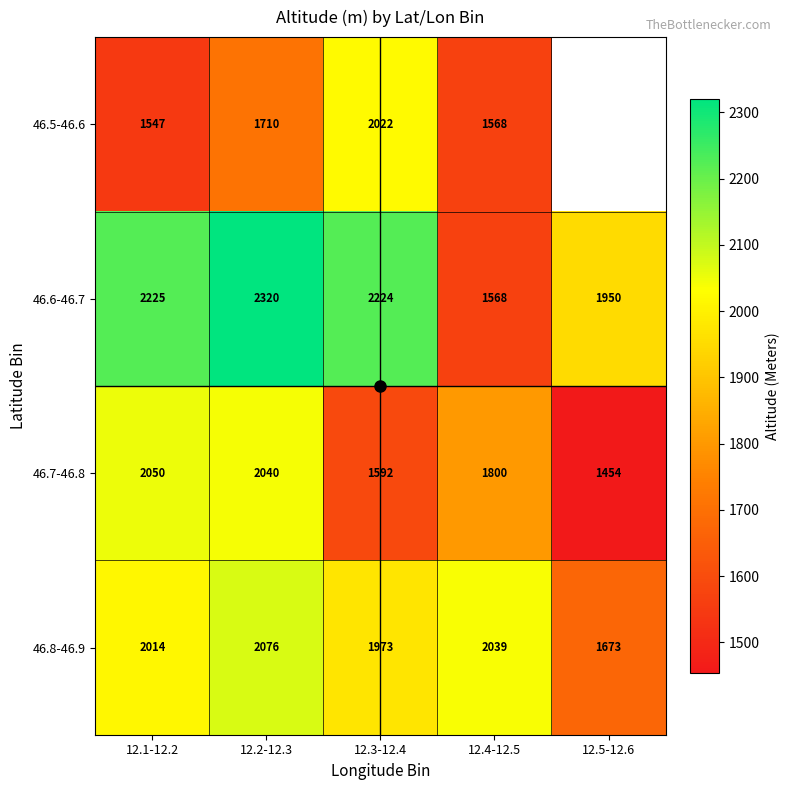

True or false: 46.6-46.7 has a value of 1378.1 at 12.2-12.3.

False